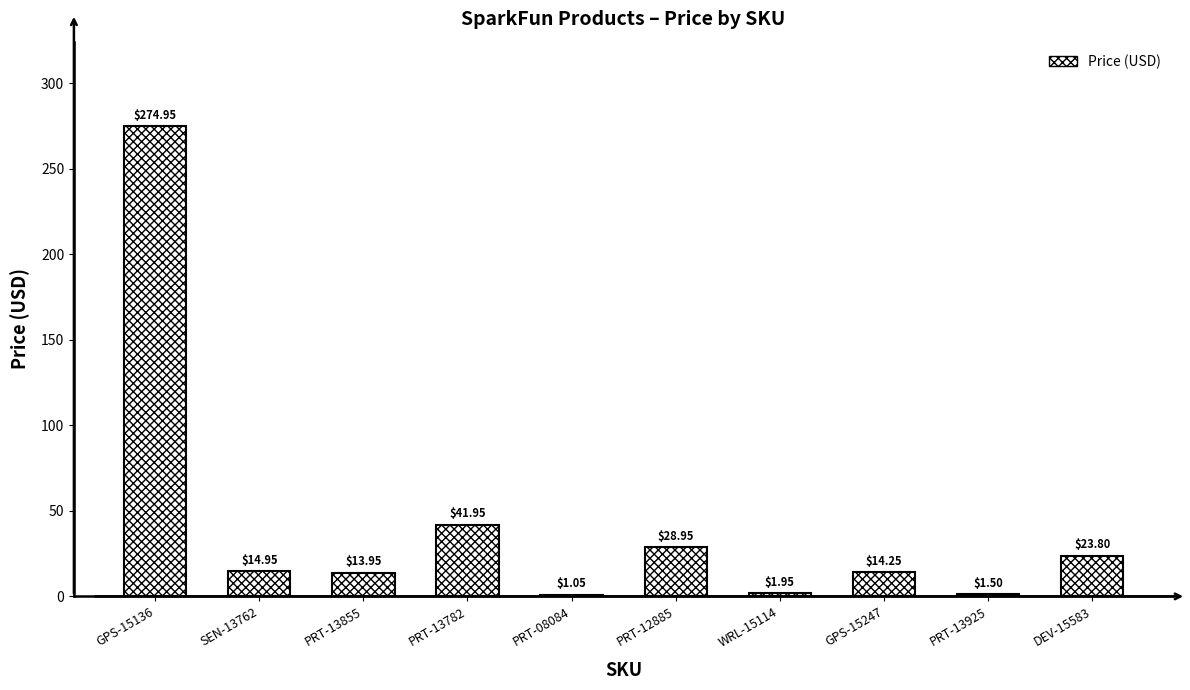

Between DEV-15583 and GPS-15247, which is larger?

DEV-15583